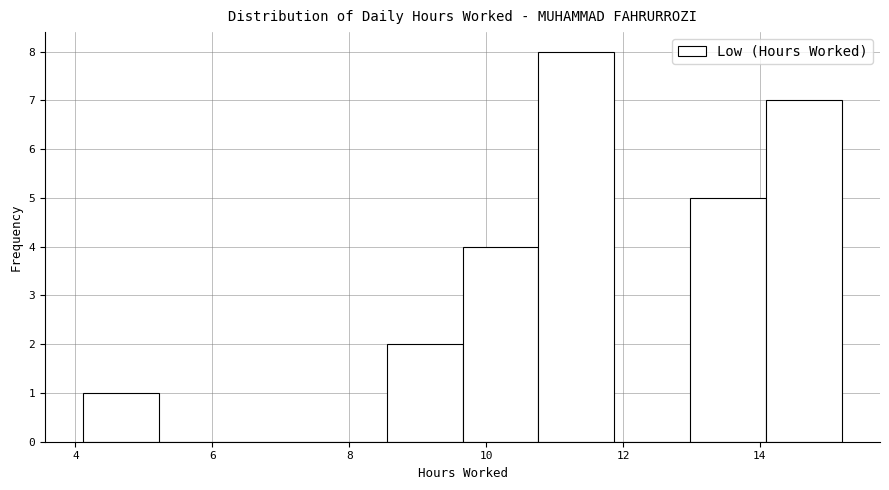

How tall is the bar that spans 14.0 to 15.2 on the x-axis? Neither the bar edges nor the heights are printed on the chart, so give them approximately, as read against the axes.

7